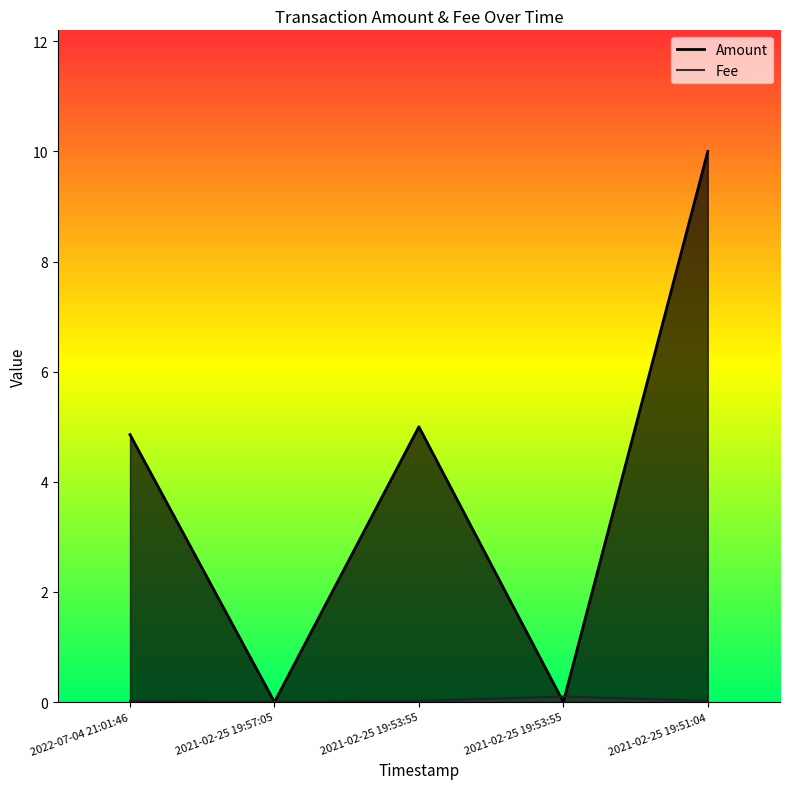

Between 2021-02-25 19:57:05 and 2021-02-25 19:51:04, which is larger?

2021-02-25 19:51:04